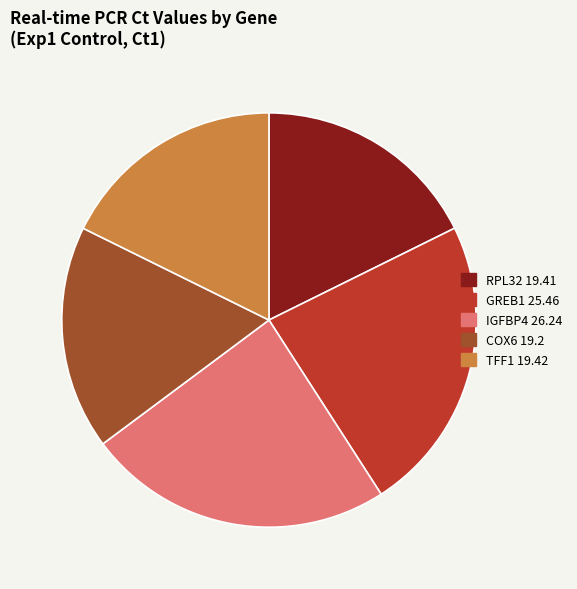

What is the ratio of the value at COX6 19.2 to the value at TFF1 19.42?

1.0